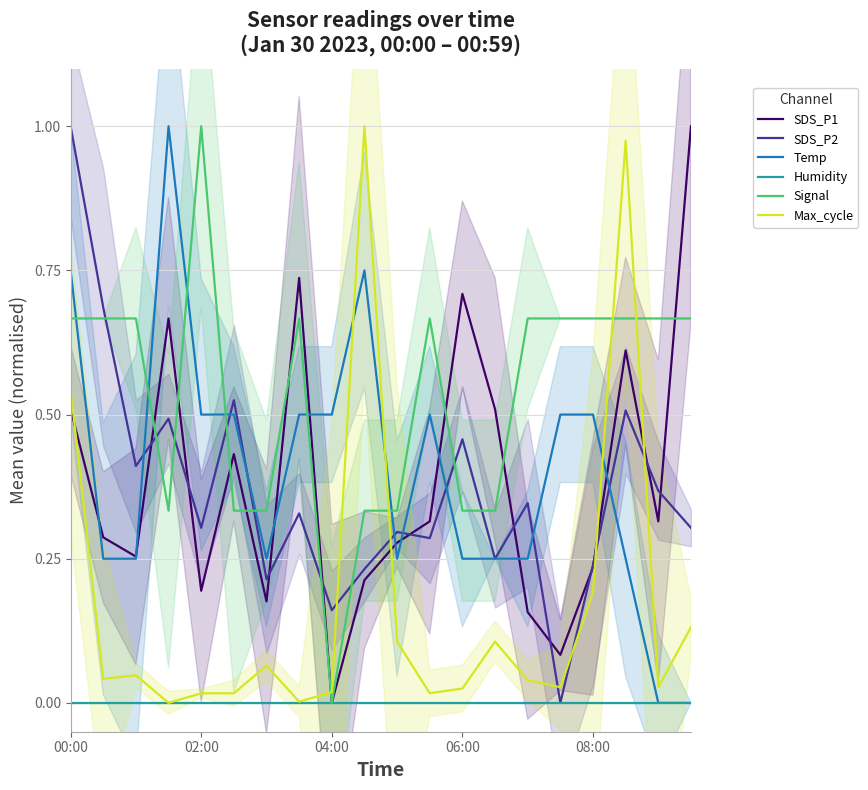

After their last crossing, which series has the higher values: Max_cycle or SDS_P2?

SDS_P2